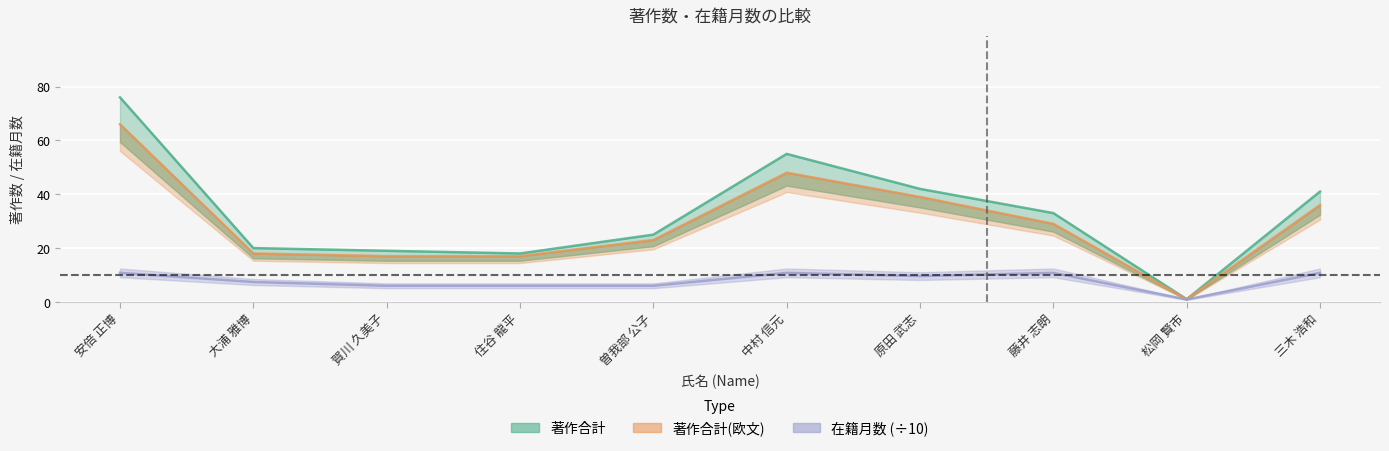

What position from the left is 安倍 正博?

1